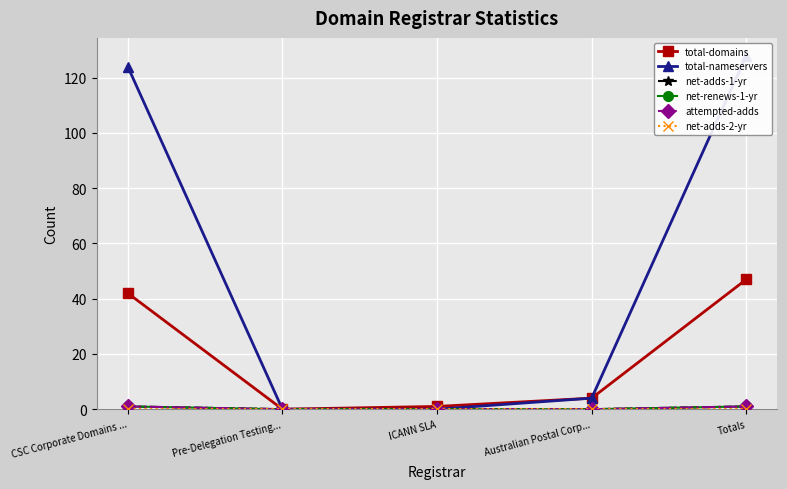

How many data points in total-domains are above 4?

2